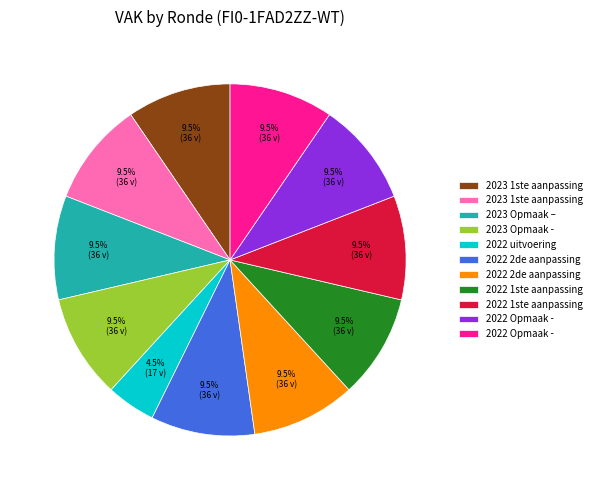

Is there any slice that represents more than half of the pie?

No